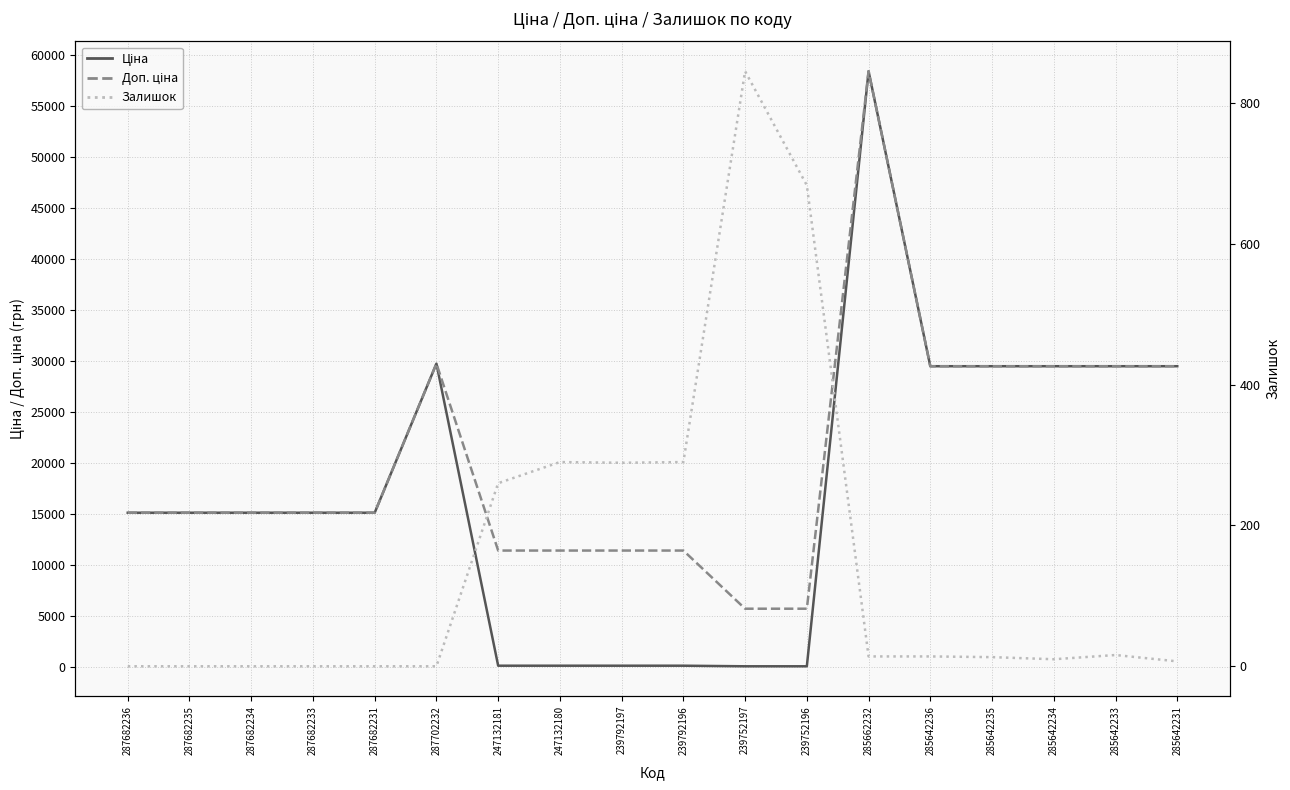

Reading left to right, what are all the values shown in this chart?

Ціна: 15120.0	15120.0	15120.0	15120.0	15120.0	29747.2	114.1	114.1	114.1	114.1	57.0	57.0	58426.5	29491.5	29491.5	29491.5	29491.5	29491.5
Доп. ціна: 15120.0	15120.0	15120.0	15120.0	15120.0	29747.2	11410.0	11410.0	11410.0	11410.0	5705.0	5705.0	58426.5	29491.5	29491.5	29491.5	29491.5	29491.5
Залишок: 0.0	0.0	0.0	0.0	0.0	0.0	260.0	290.0	289.0	290.0	845.0	683.0	14.0	14.0	13.0	10.0	16.0	7.0